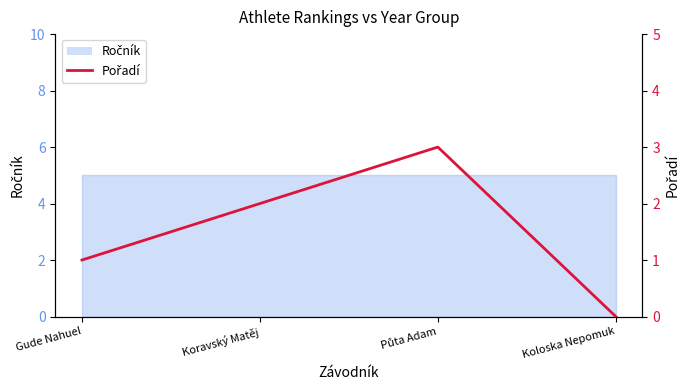

Which label corresponds to the largest value in the chart?

Půta Adam